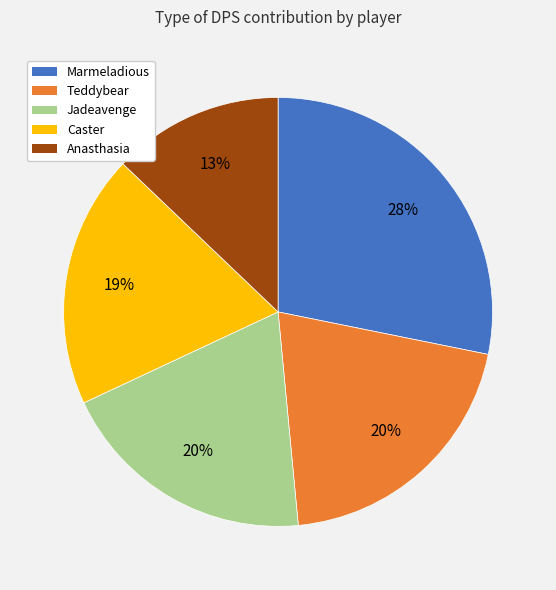

How many slices are in this pie chart?

5